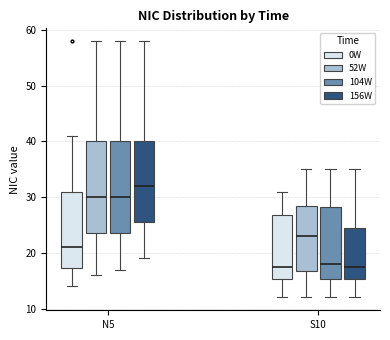

Where does the upper whisker of the box for S10 (0W) end on the y-axis? The values are not printed on the chart, so give them approximately, as read against the axis.

31